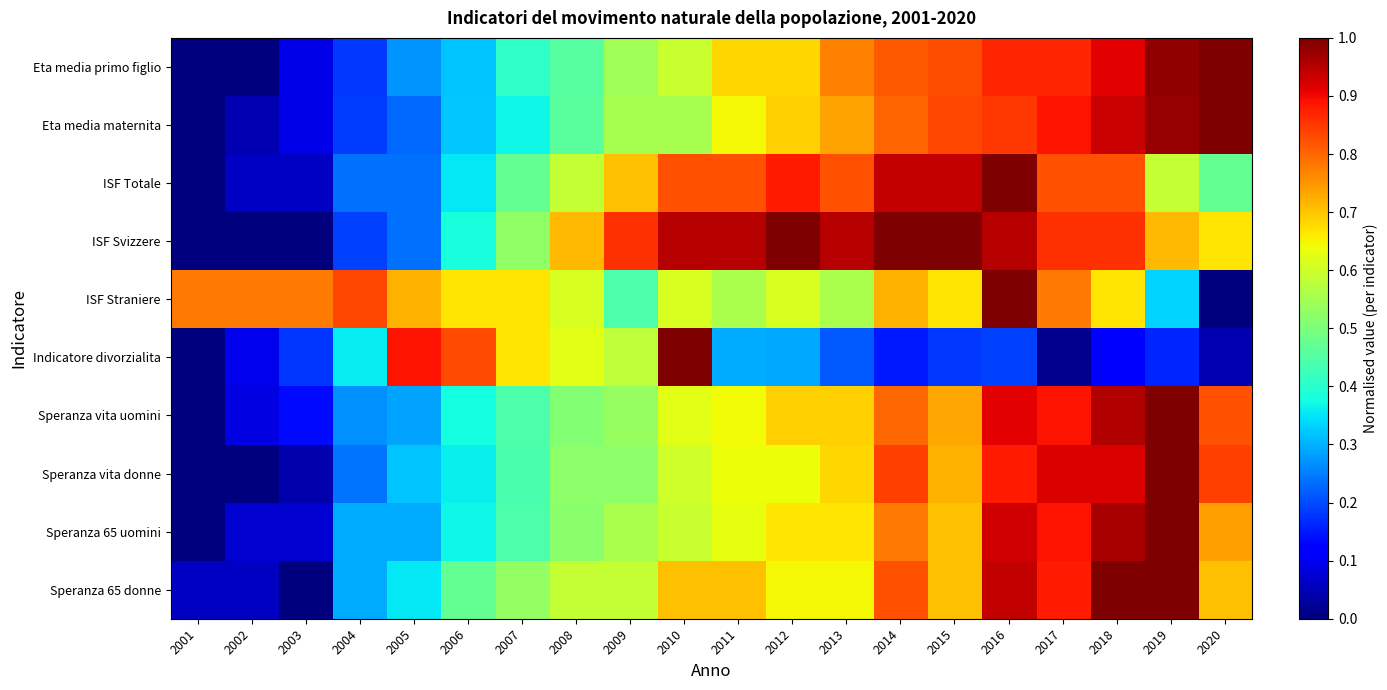

What is the spread (max minus min) of values at 2006?

0.5